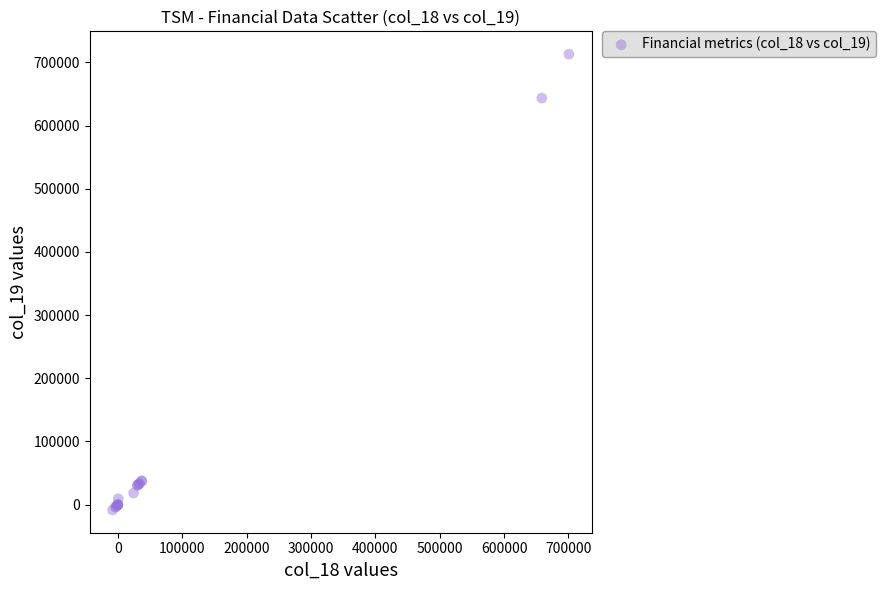

What Y value in the scatter plot is closest to 352344?

643536